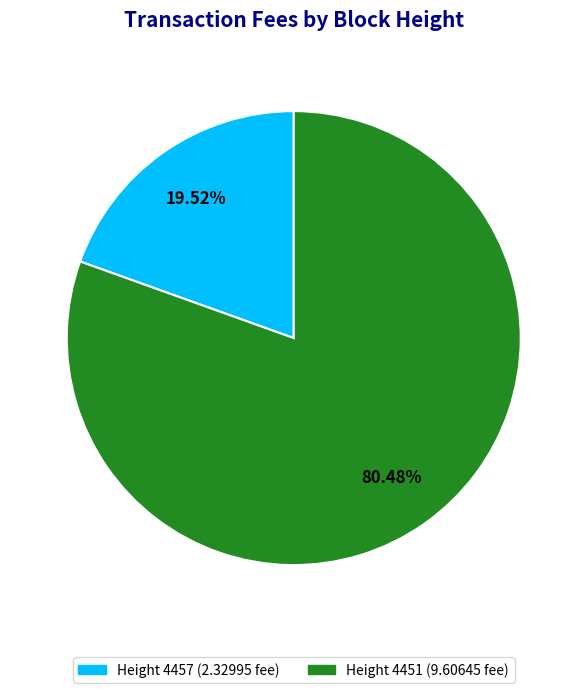

Does any single category account for the majority?

Yes